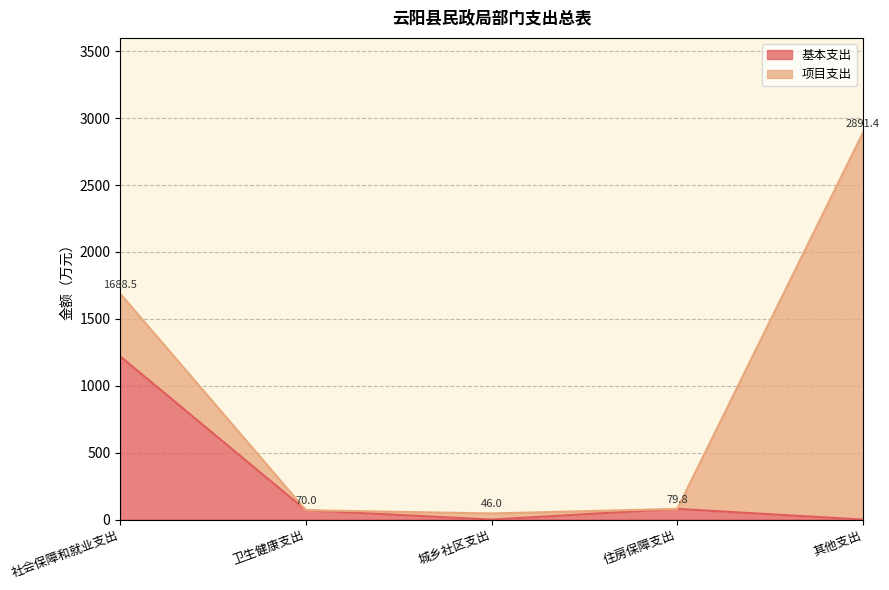

Is it true that 基本支出 equals 79.8 at 住房保障支出?

True